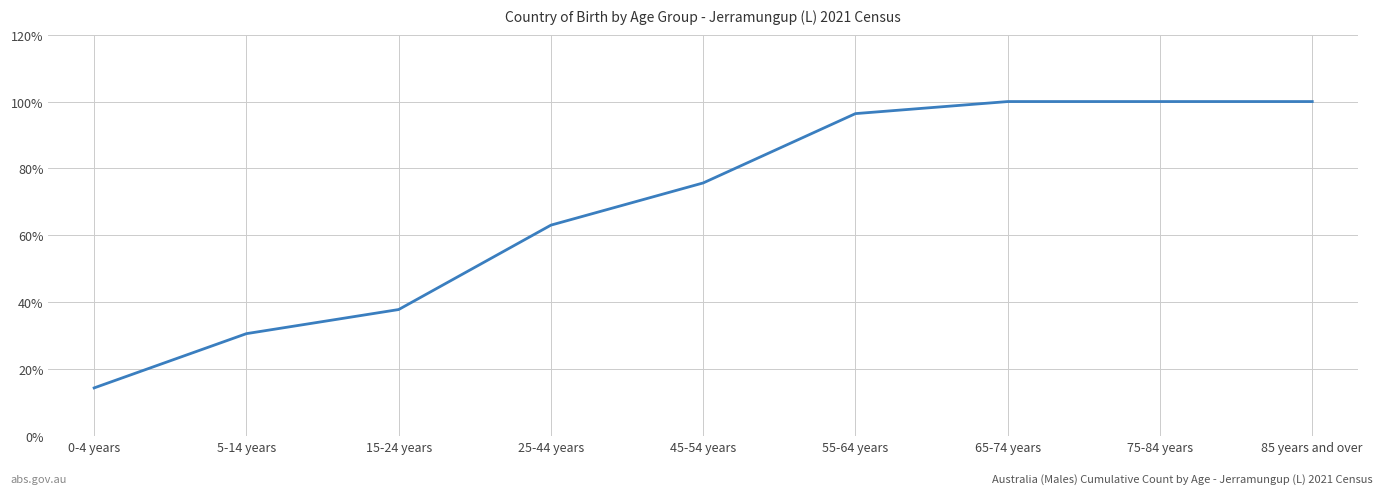

Which category has the lowest value across all series?

0-4 years